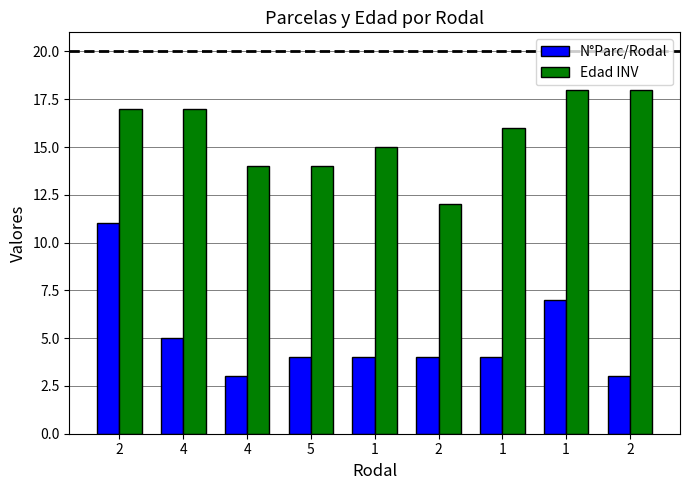

How many series are shown in this chart?

2